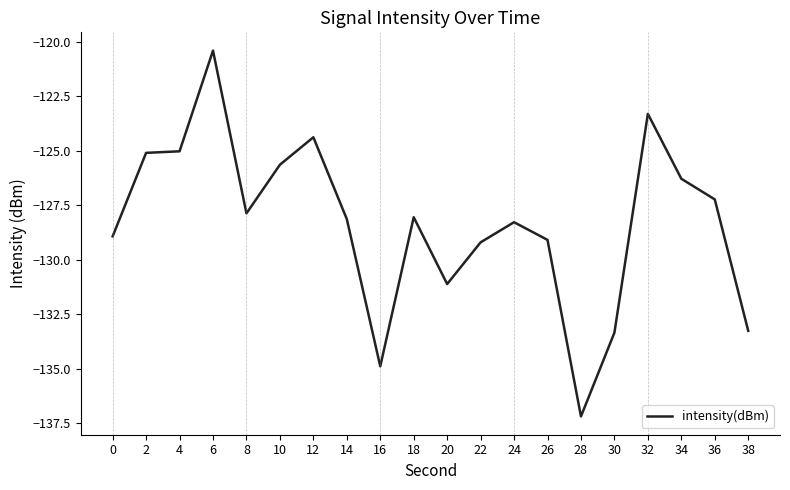

Which has a higher value, 12 or 0?

12